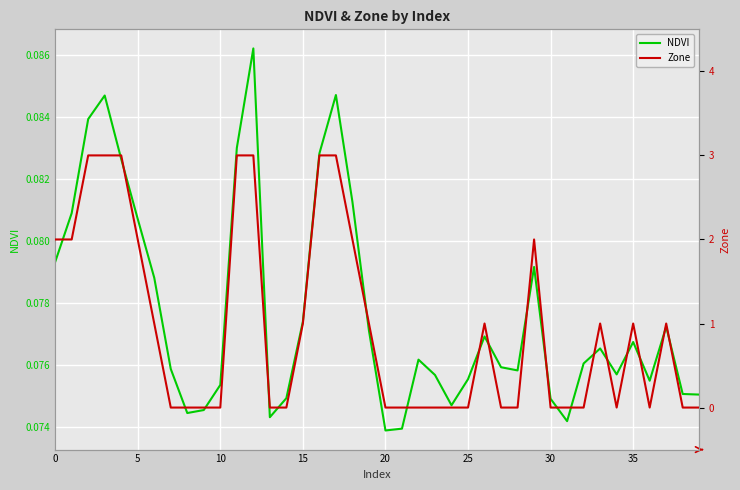

Is it true that NDVI equals 0.1 at 17?

True